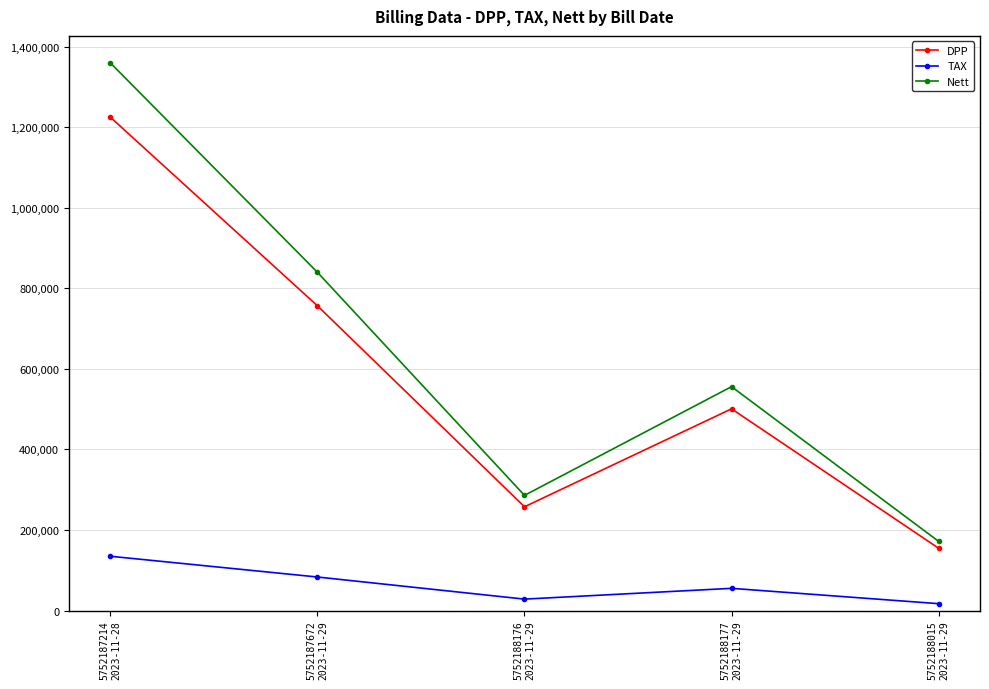

Reading right to left, extract all data points from this chart.

DPP: 154756	500906	257657	756754	1225214
TAX: 17023	55100	28342	83243	134774
Nett: 171779	556006	285999	839997	1359988